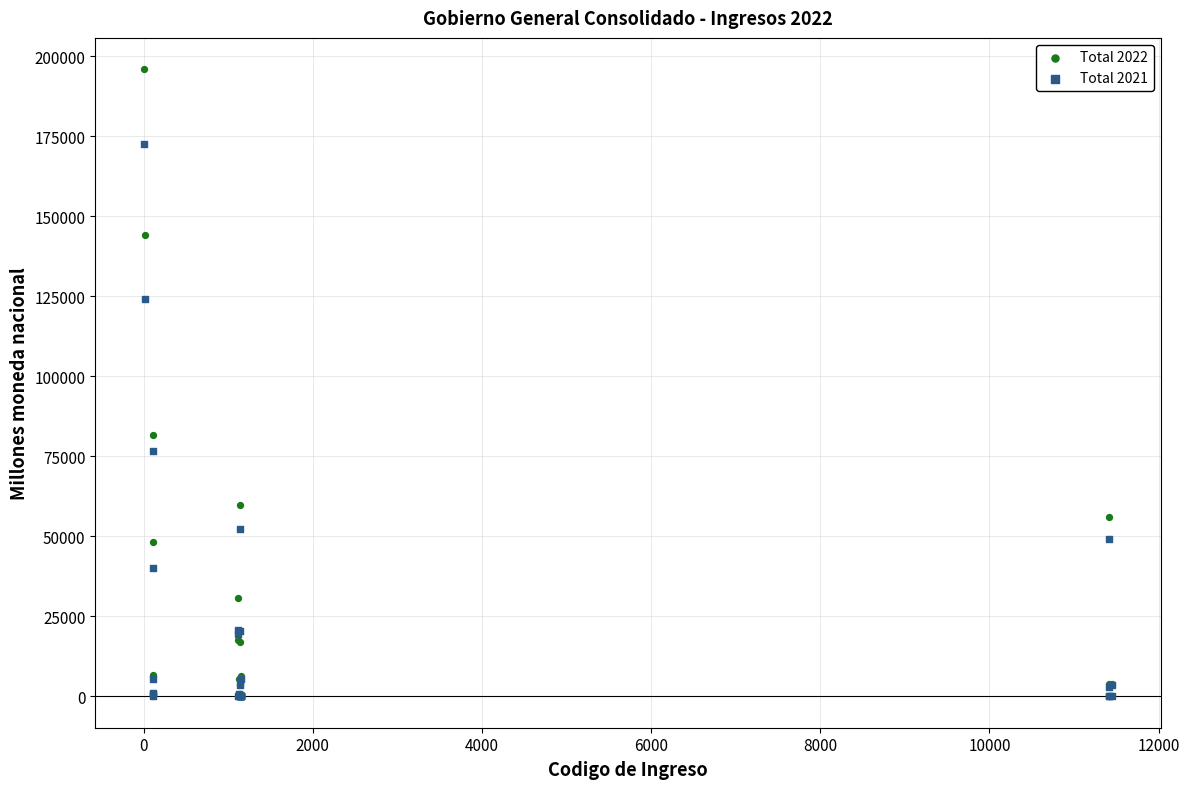

Across all series, what Y value is closest to 97971?

81581.7